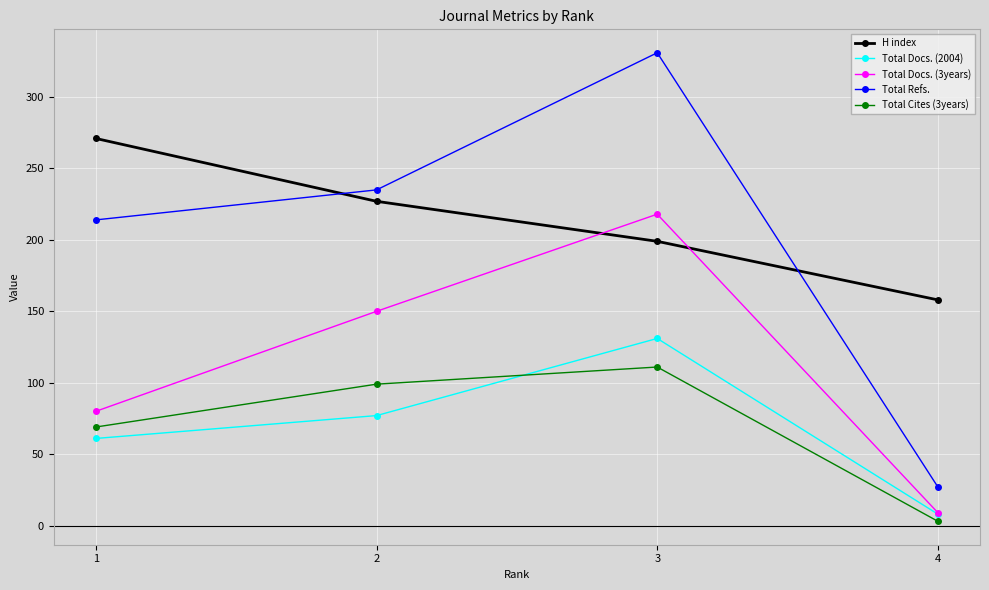

What is the difference between the Total Docs. (3years) values at 4 and 1?

71